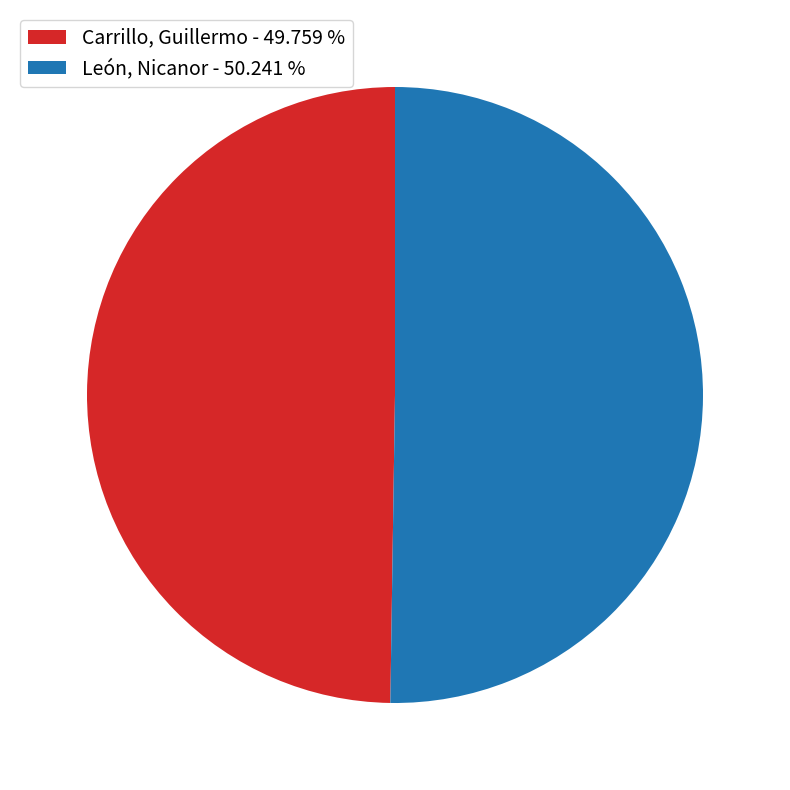

Approximately how many times larger is the value at Carrillo, Guillermo - 49.759 % compared to León, Nicanor - 50.241 %?

1.0